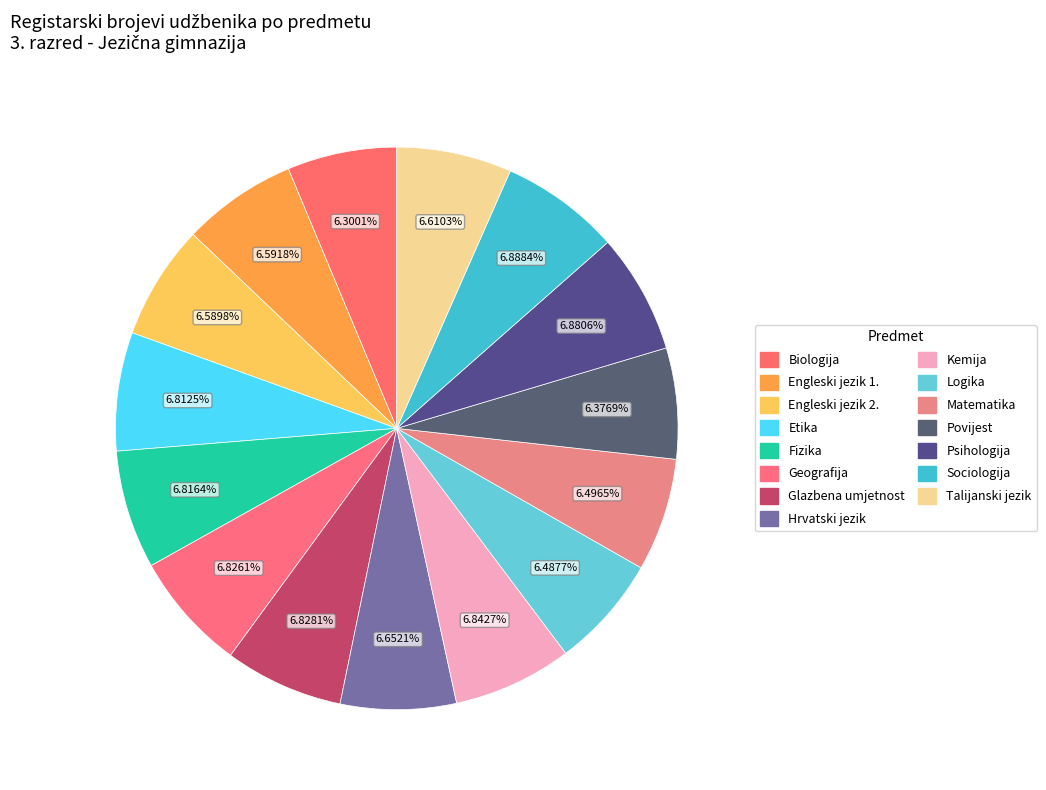

What percentage is the Engleski jezik 1. slice, to the nearest percent?

7%